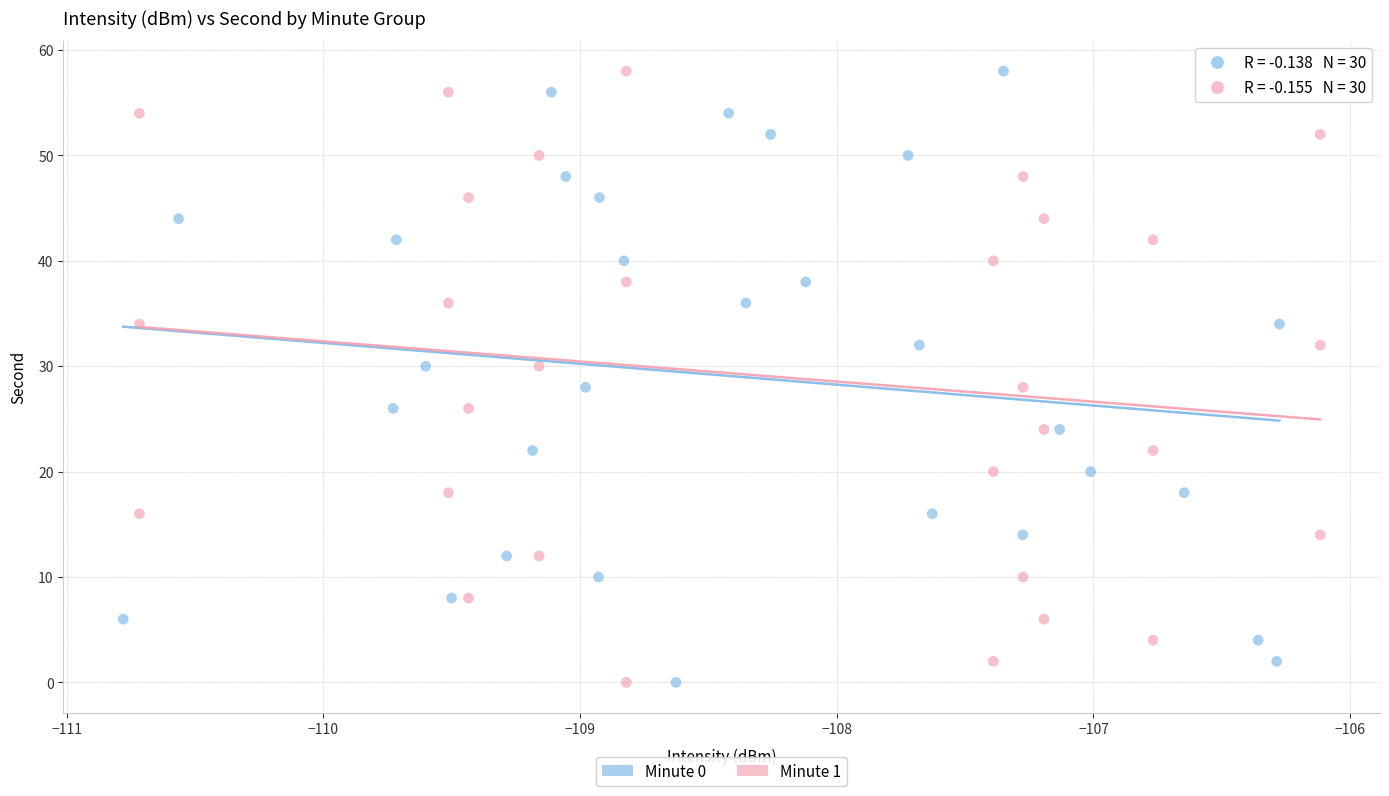

What are all the series names shown in the legend?

Minute 0, Minute 1